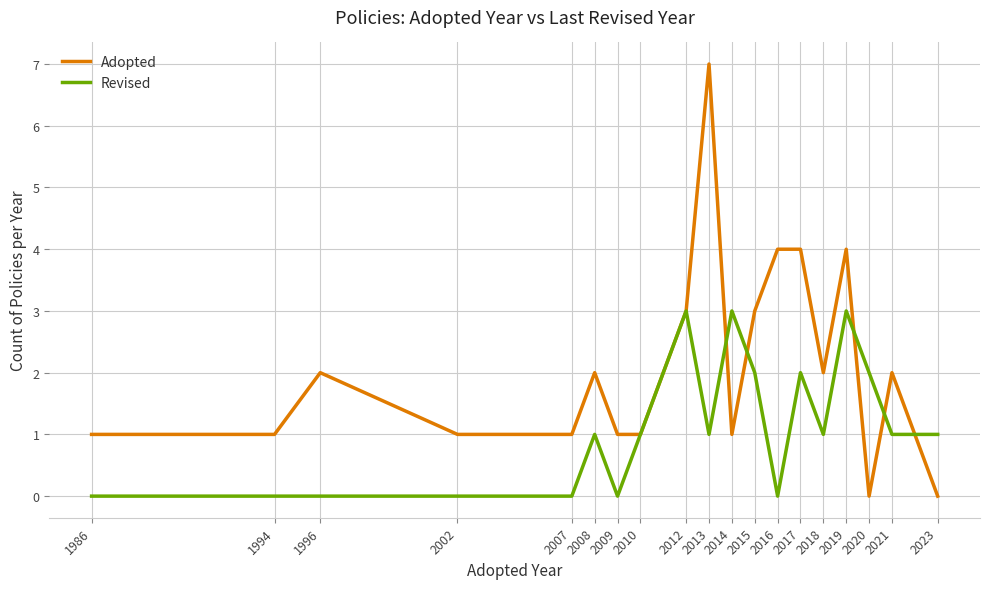

What is the difference between the Revised values at 2020 and 2007?

2